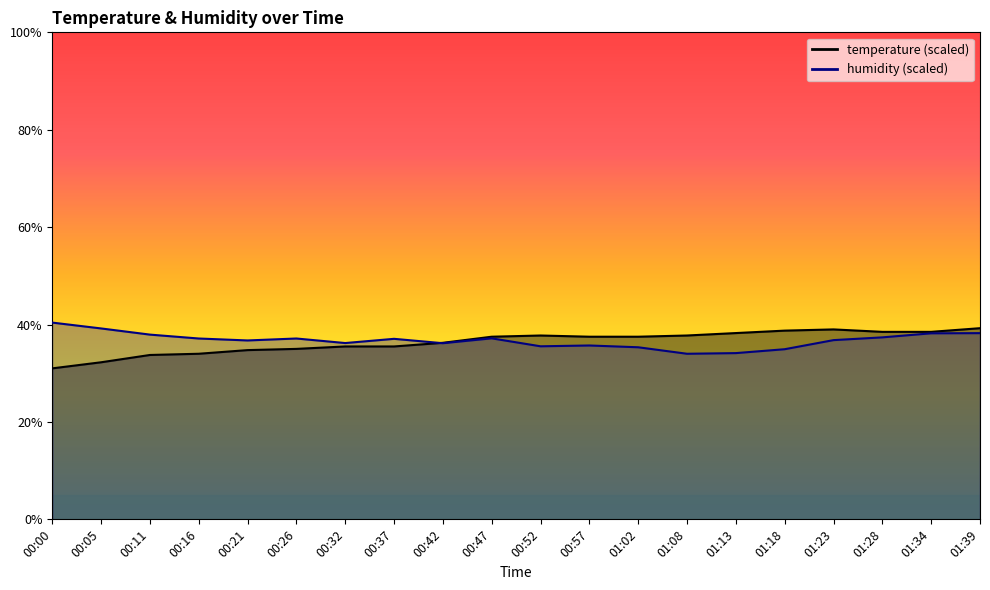

True or false: humidity has more than 0 points higher than both neighbors.

True